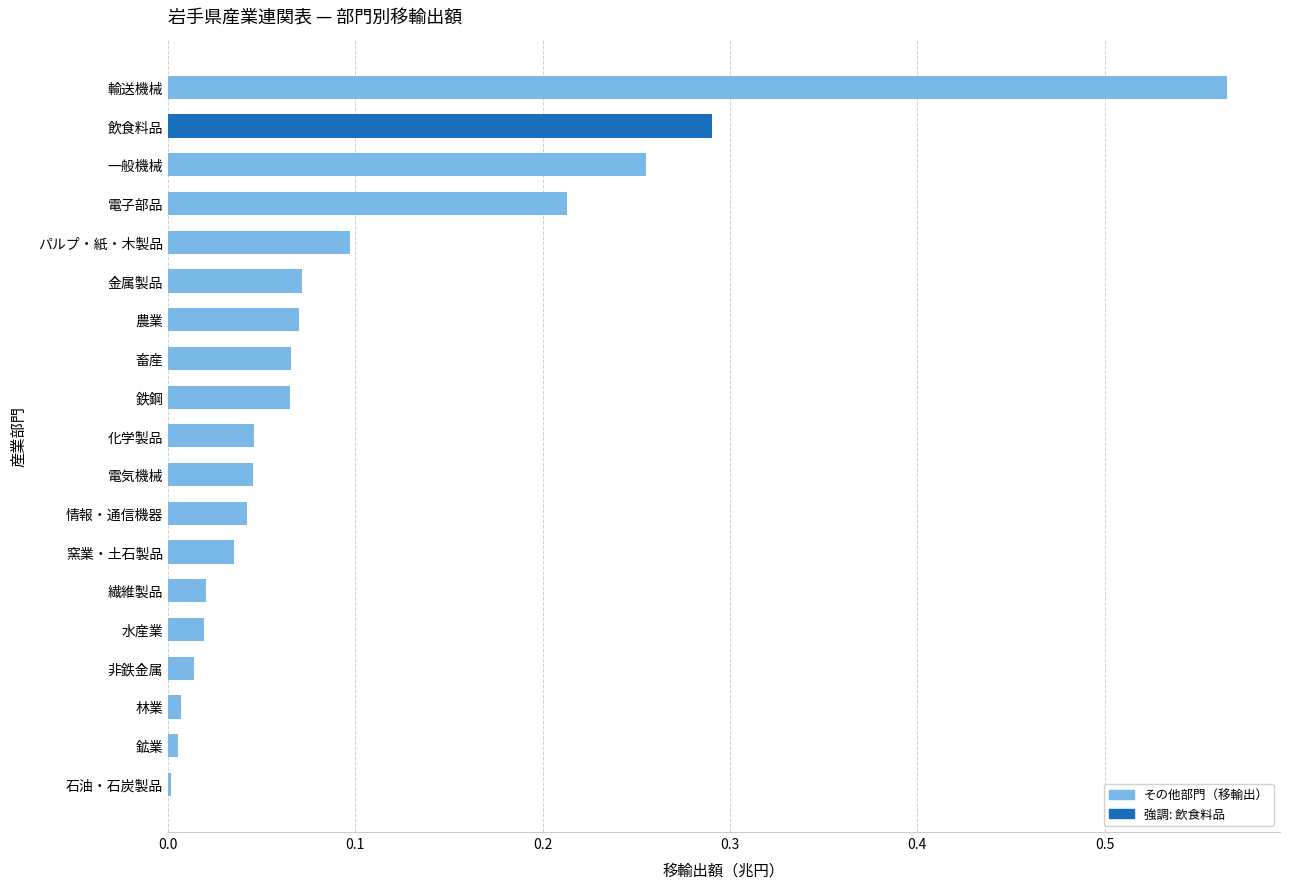

Between 金属製品 and 電気機械, which is larger?

金属製品